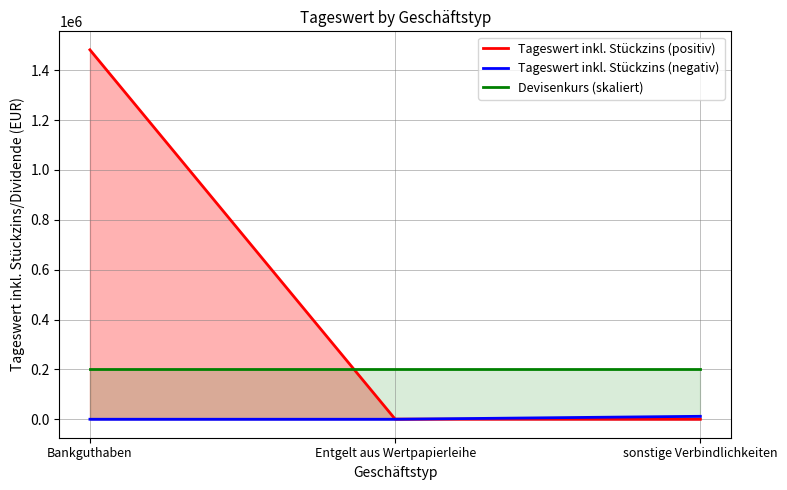

What is the greatest value displayed?

1481570.1